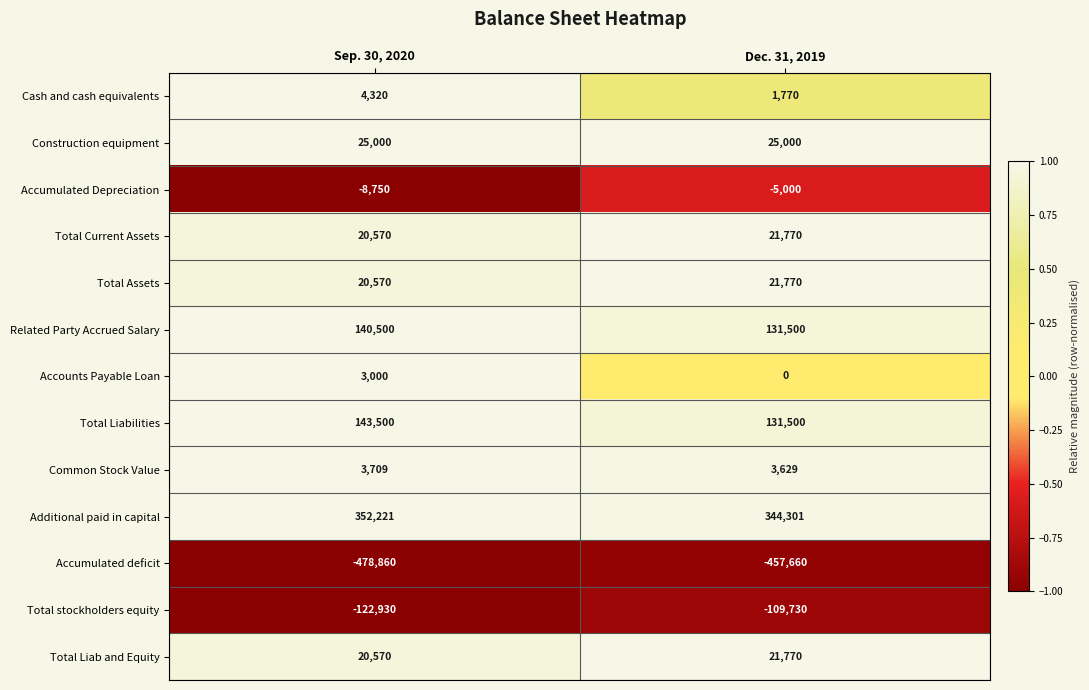

At which category is the sum across all series the highest?

Dec. 31, 2019